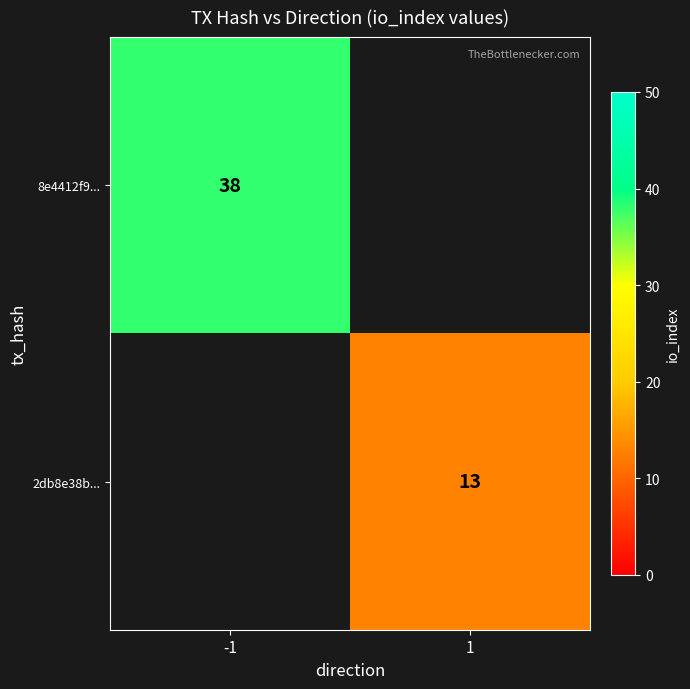

Is it true that 2db8e38b... equals 5 at 1?

False